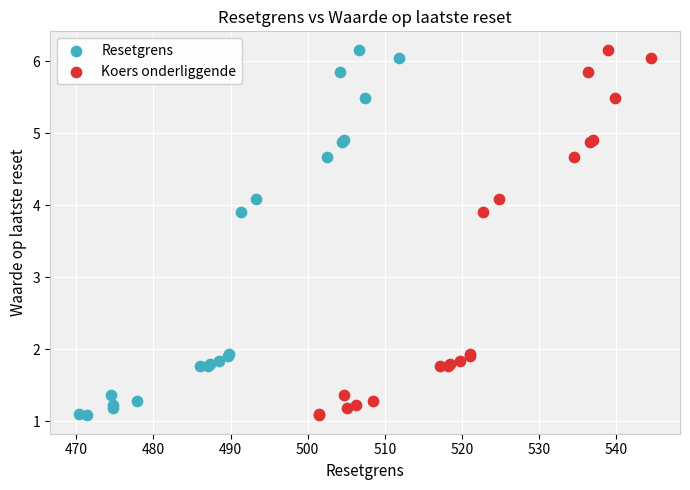

What are all the series names shown in the legend?

Resetgrens, Koers onderliggende